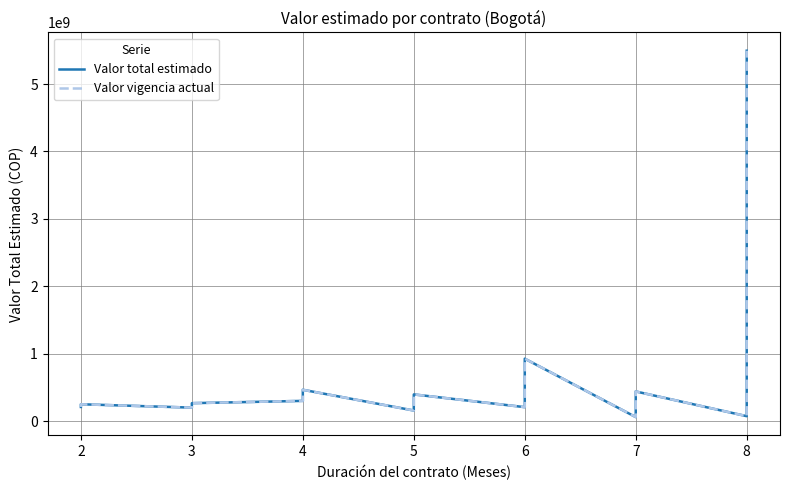

How many data points in Valor total estimado are above 300000000?

9